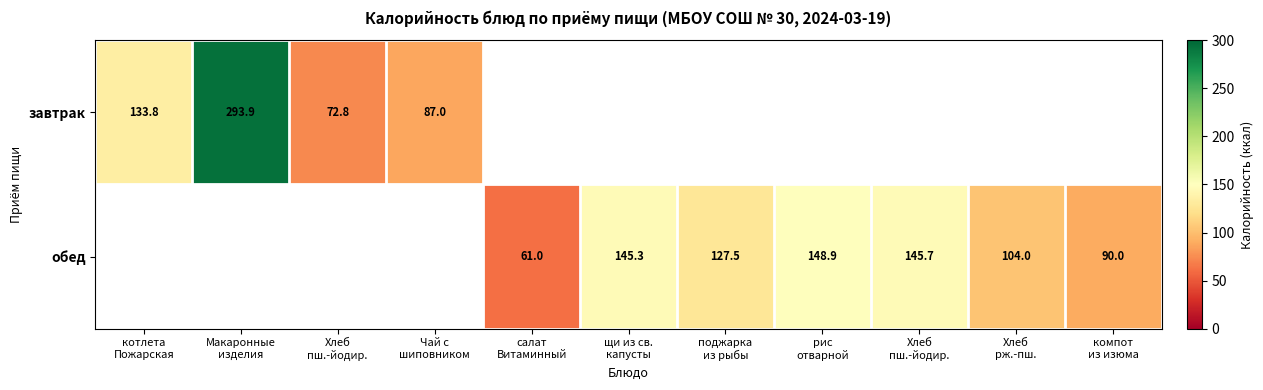

What is the sum of all обед values?

822.5